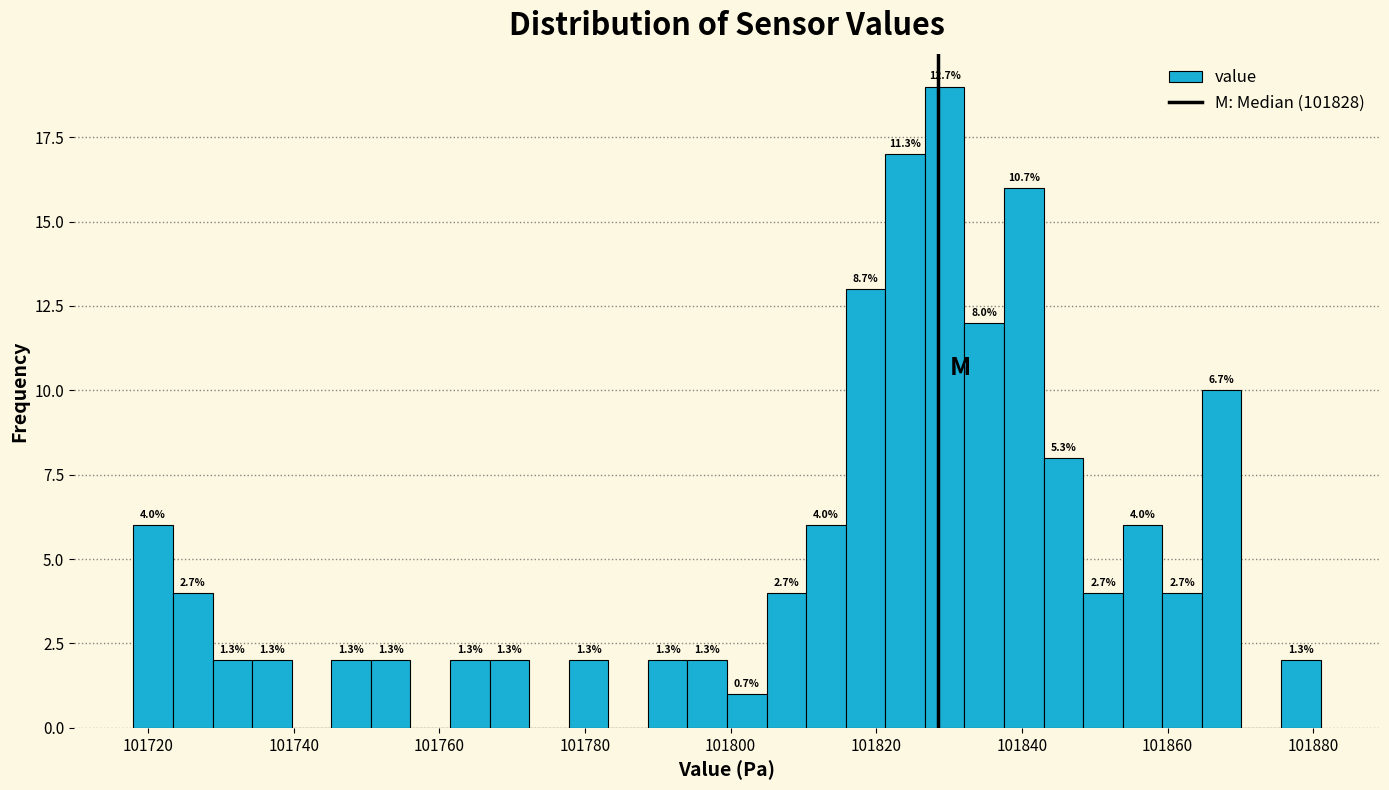

Around what value on the x-axis is the tallest bar? Give the approximate position of its centre, as read against the axis.

101830